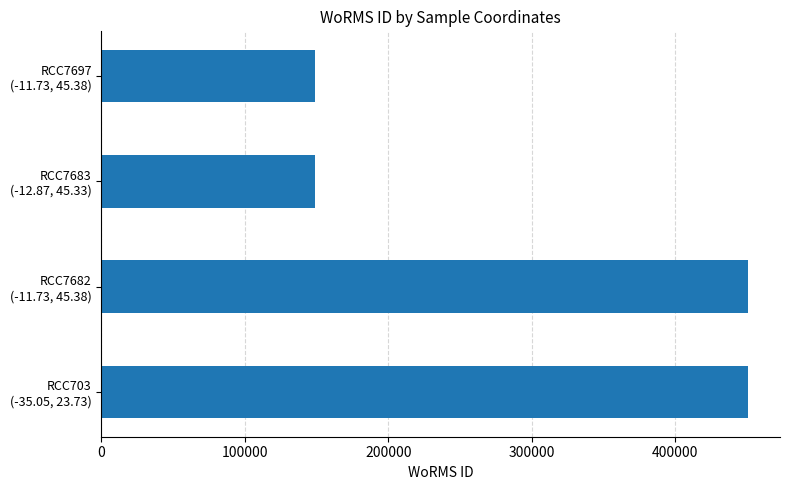

What is the smallest value displayed?

149010